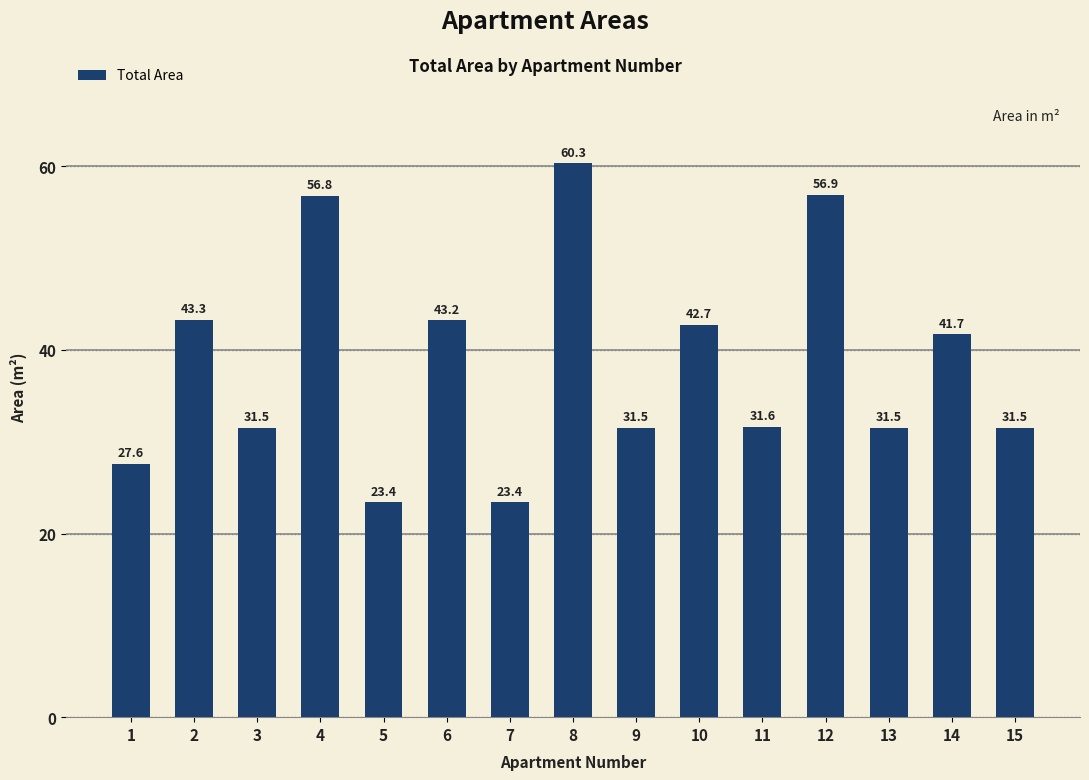

What is the maximum value shown in the chart?

60.3